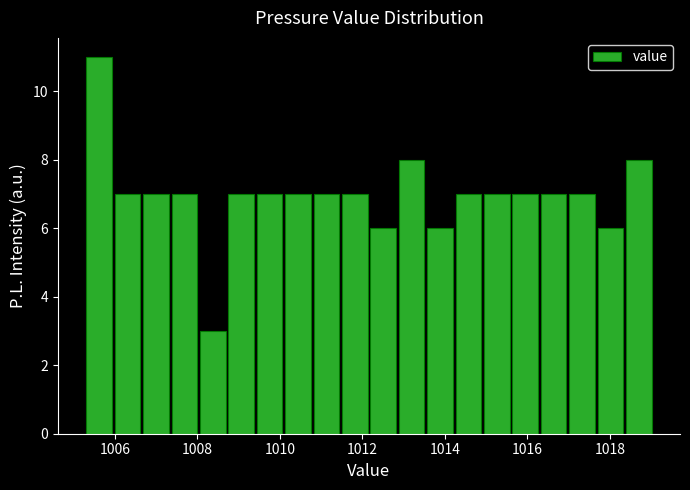

Read against the x-axis, roughly where is the centre of the tallest bar?

1005.6